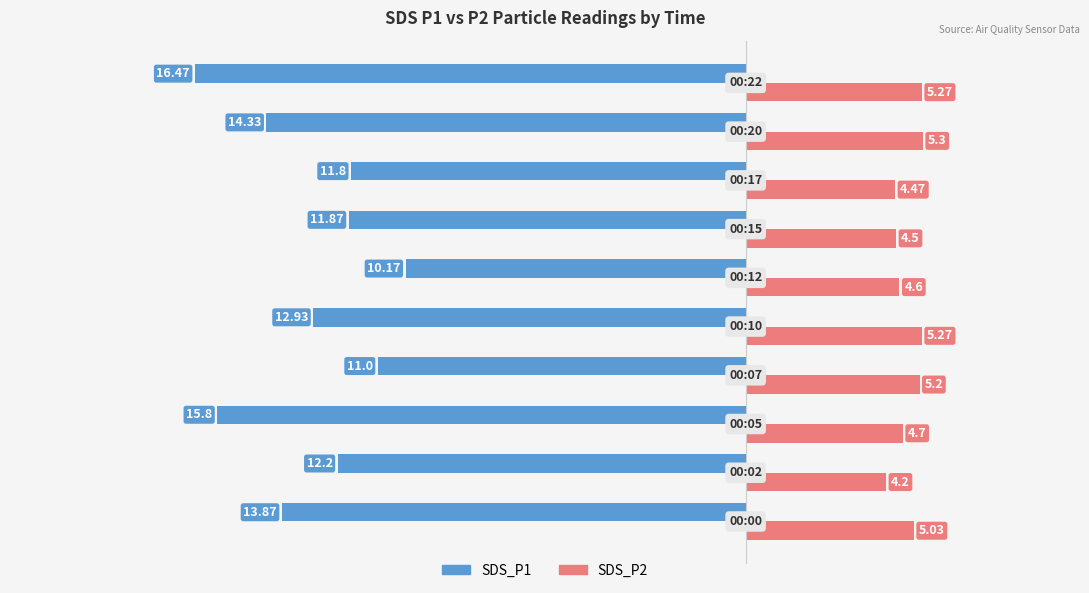

What is the minimum value shown in the chart?

-16.5